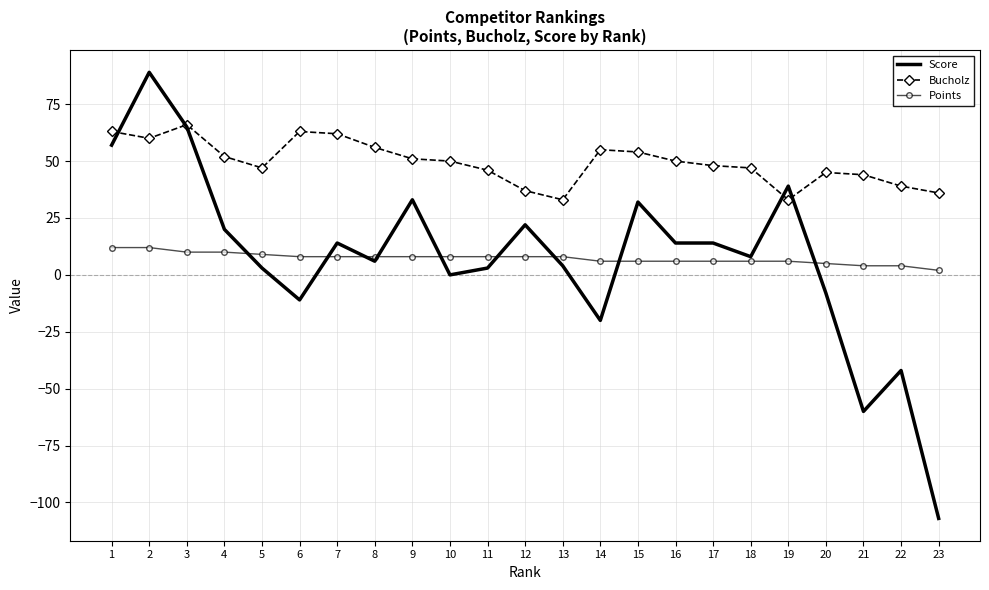

What is the difference between the highest and lowest values at 5?

44